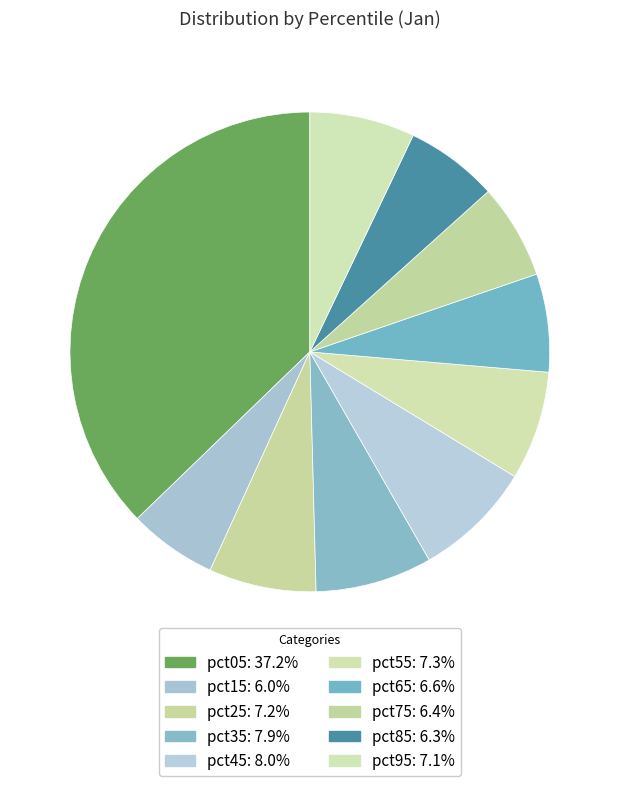

Combined, do pct65 and pct75 account for over 50%?

No